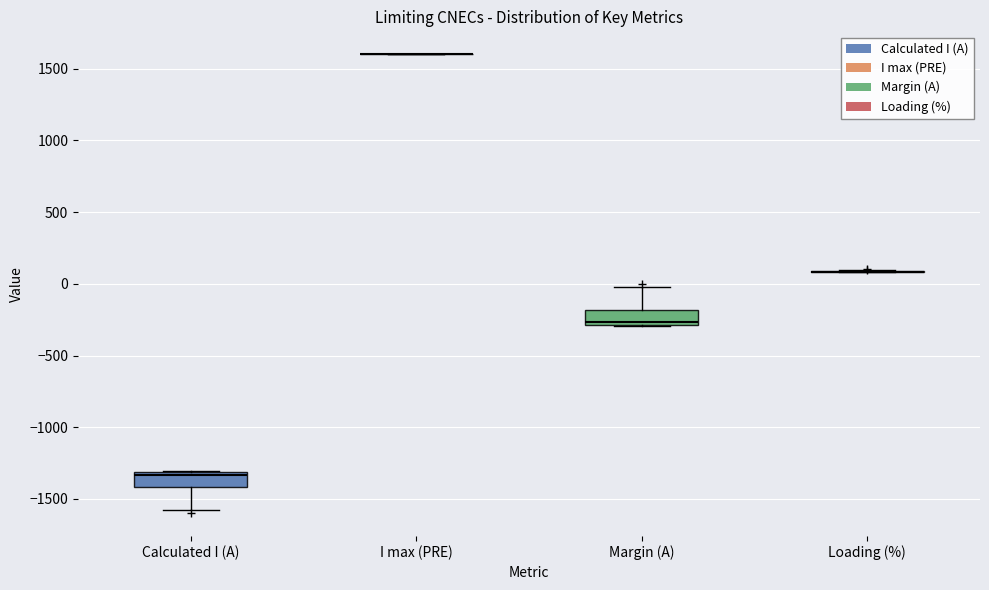

Reading left to right, read every box against the y-axis: the position of its median line, the range the box covers, and the ends of its whiskers. The values are not printed on the chart, so give them approximately, as read against the axis.

Calculated I (A): median -1350, box -1400 to -1300, whiskers -1600 to -1300
I max (PRE): box collapsed to a line at 1600, whiskers 1600 to 1600
Margin (A): median -250, box -300 to -200, whiskers -300 to 0
Loading (%): box collapsed to a line at 100, whiskers 100 to 100